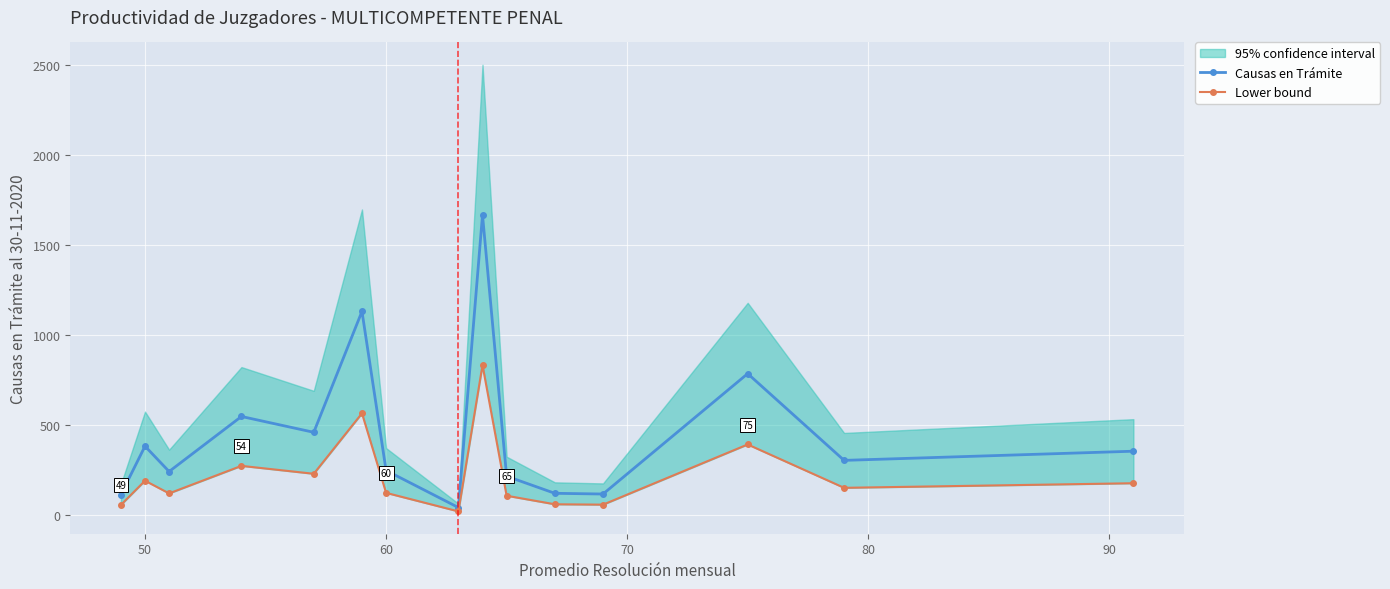

What is the highest value of the Causas en Trámite series?

1669